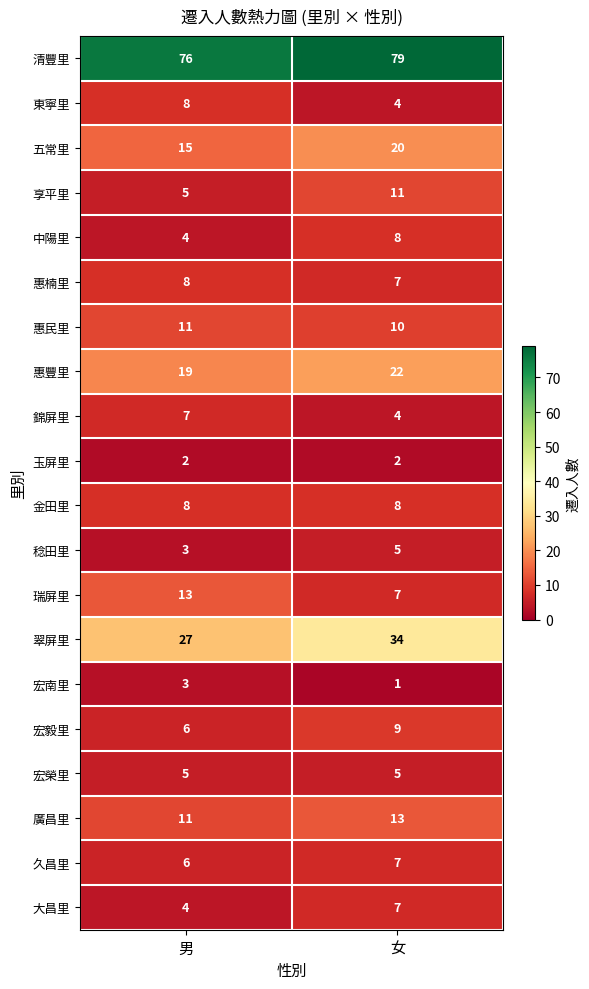

What is the average value of the 惠楠里 series?

8